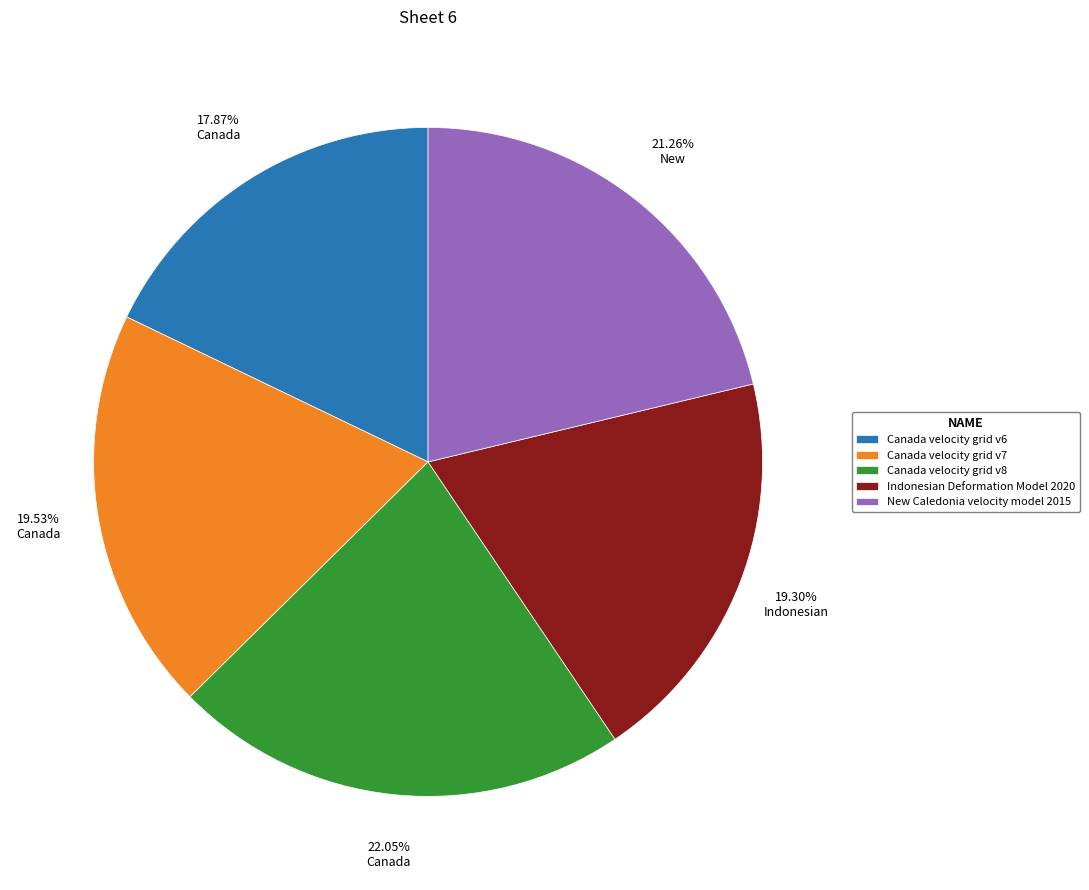

Count the number of slices in the pie.

5